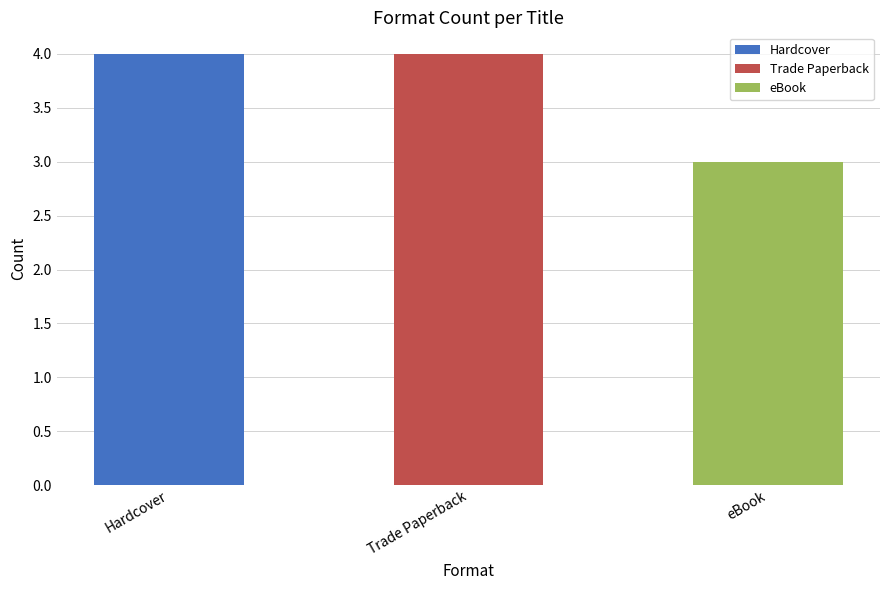

What is the approximate value at Hardcover?

4